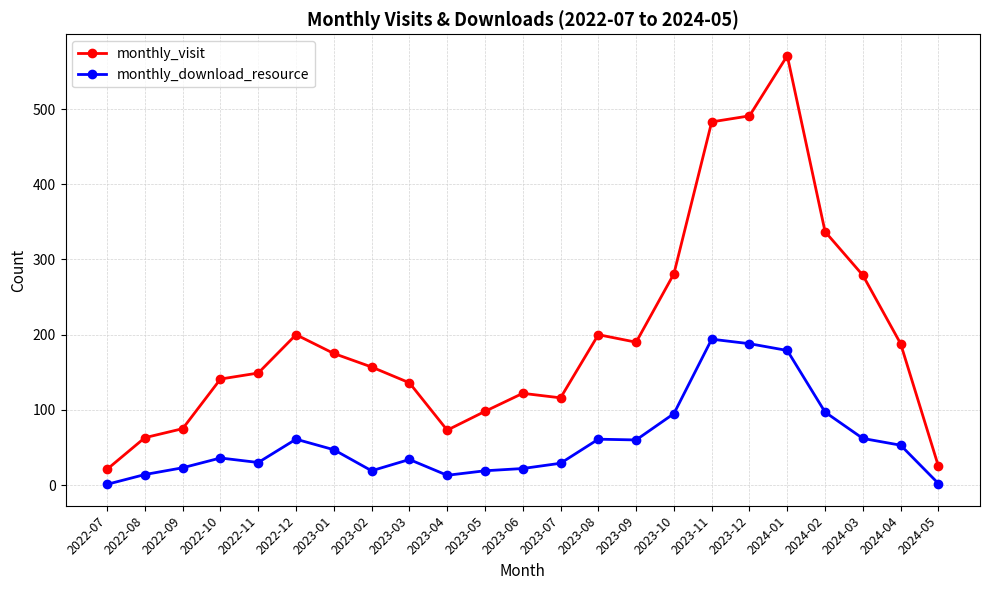

True or false: monthly_download_resource has more than 0 interior local peaks.

True